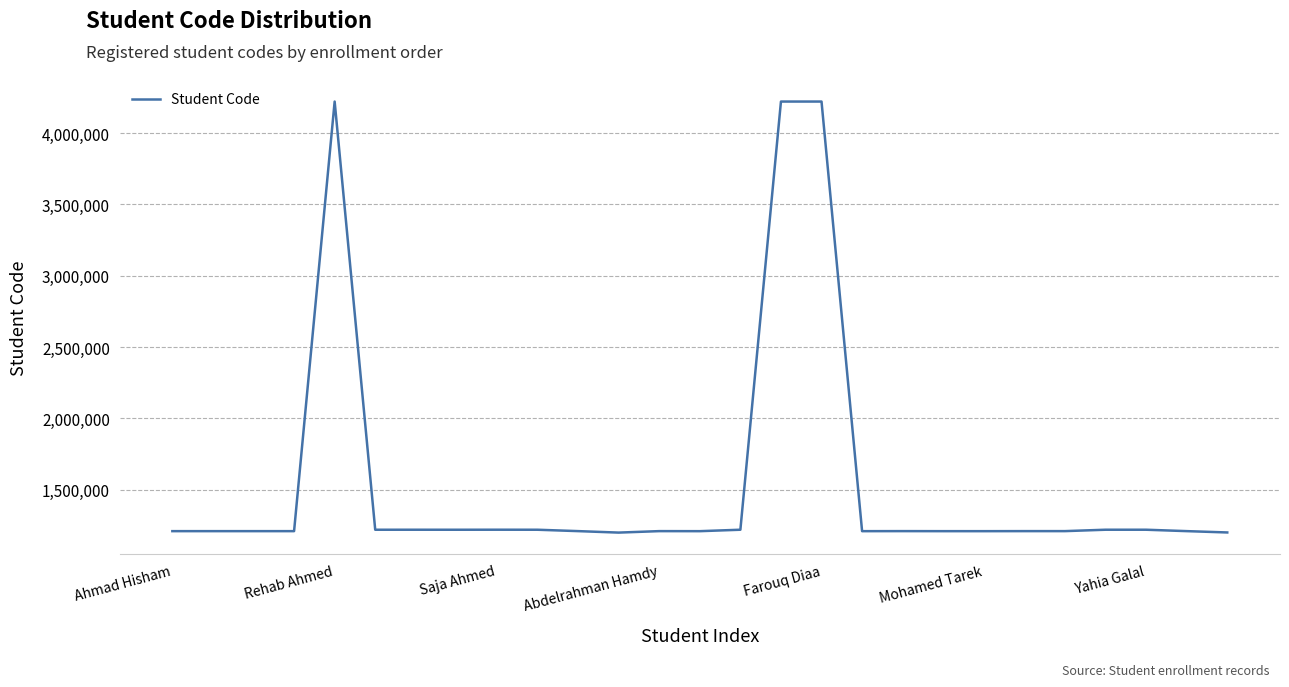

What is the greatest value displayed?

4220133